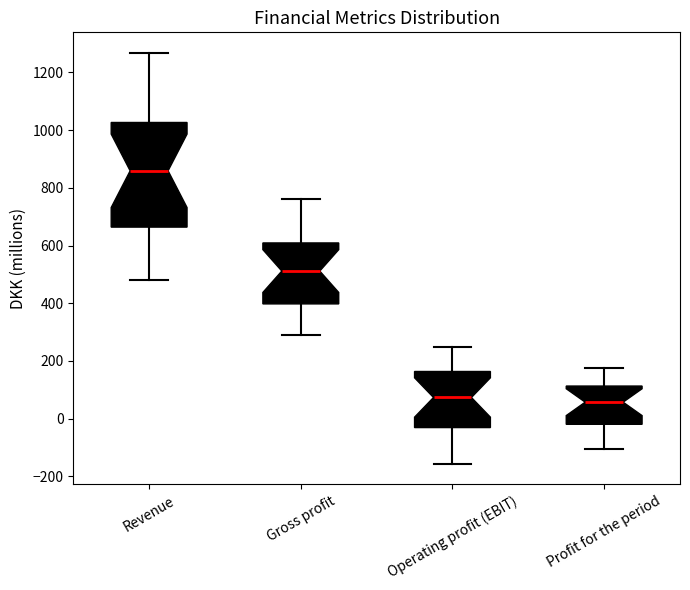

Reading left to right, transcribe this box plot: for each box, give where its median line is, the range the box spans, and where its two whiskers end, as read against the y-axis. The values are not printed on the chart, so give them approximately, as read against the axis.

Revenue: median 860, box 660 to 1020, whiskers 480 to 1260
Gross profit: median 520, box 400 to 600, whiskers 280 to 760
Operating profit (EBIT): median 80, box -40 to 160, whiskers -160 to 240
Profit for the period: median 60, box -20 to 120, whiskers -100 to 180